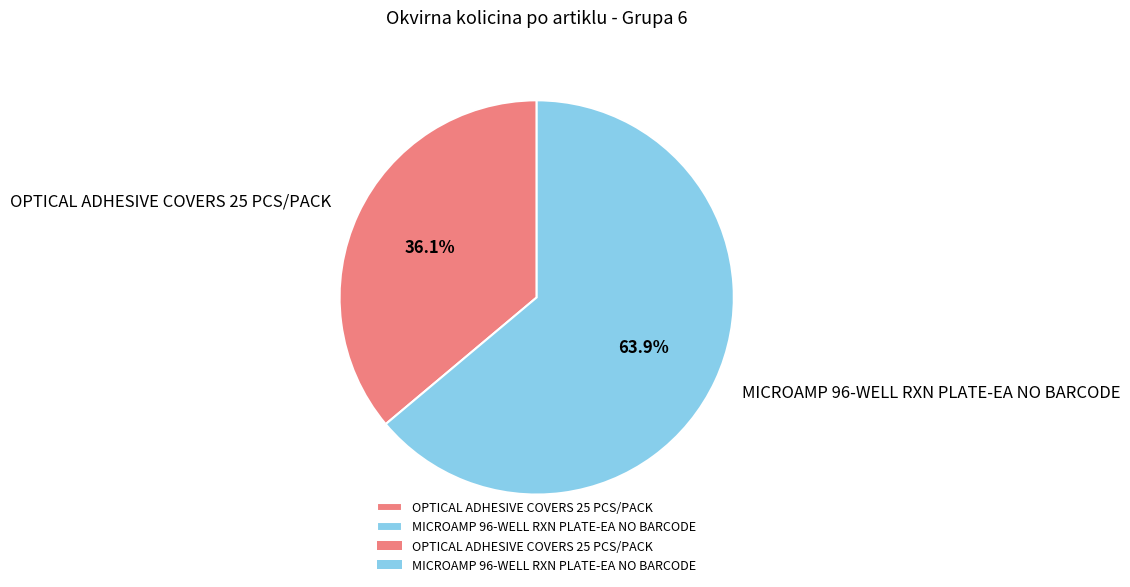

Does MICROAMP 96-WELL RXN PLATE-EA NO BARCODE account for over 50% of the chart?

Yes